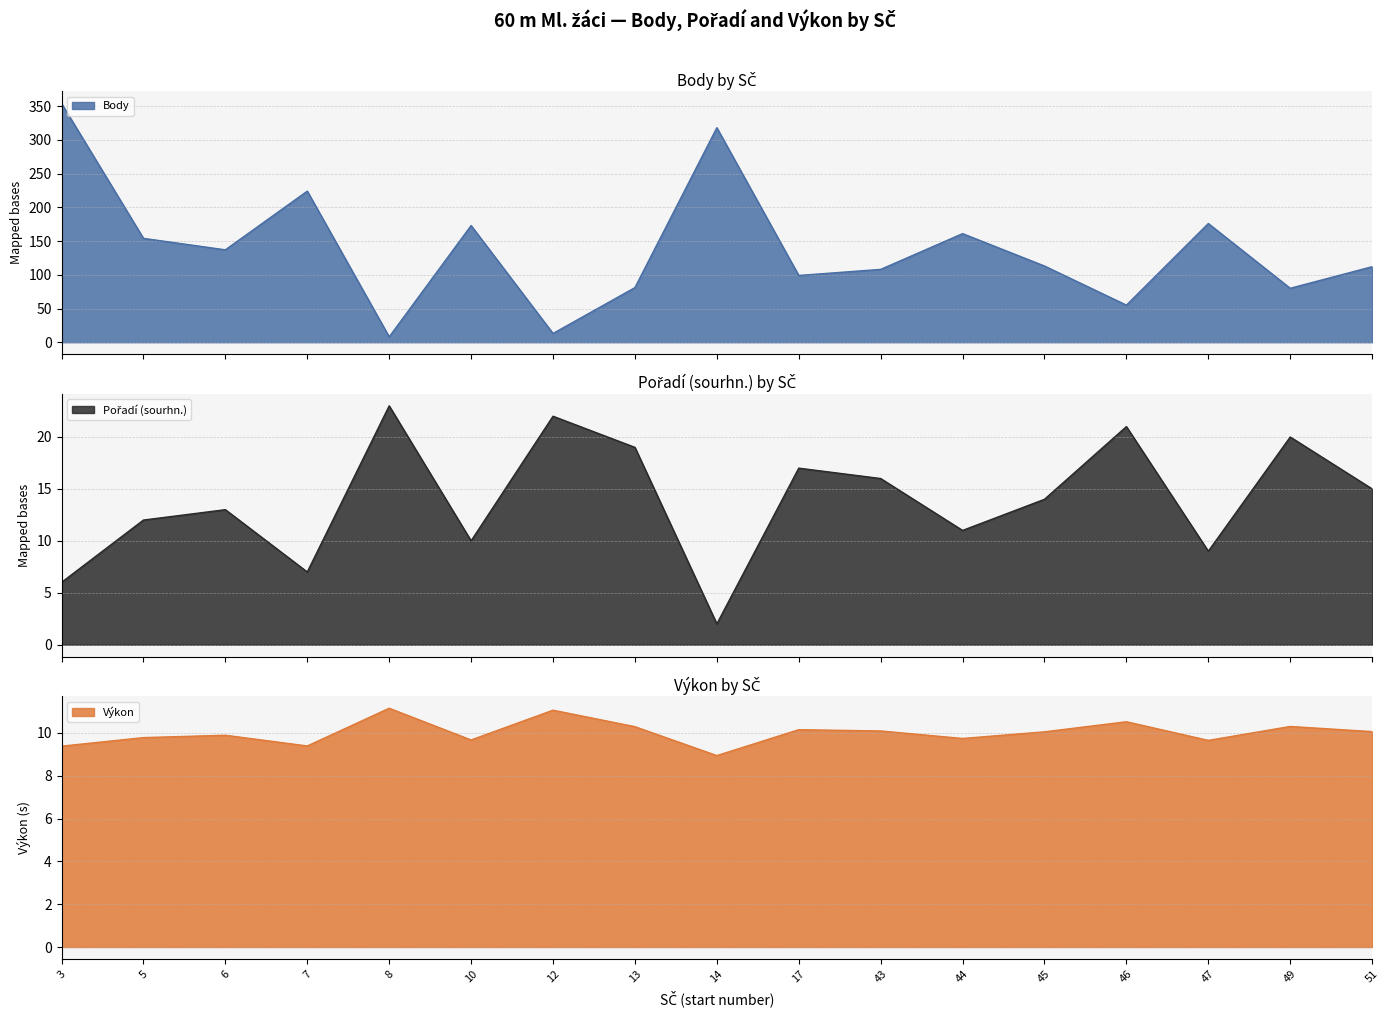

What are all the series names shown in the legend?

Body, Pořadí (sourhn.), Výkon